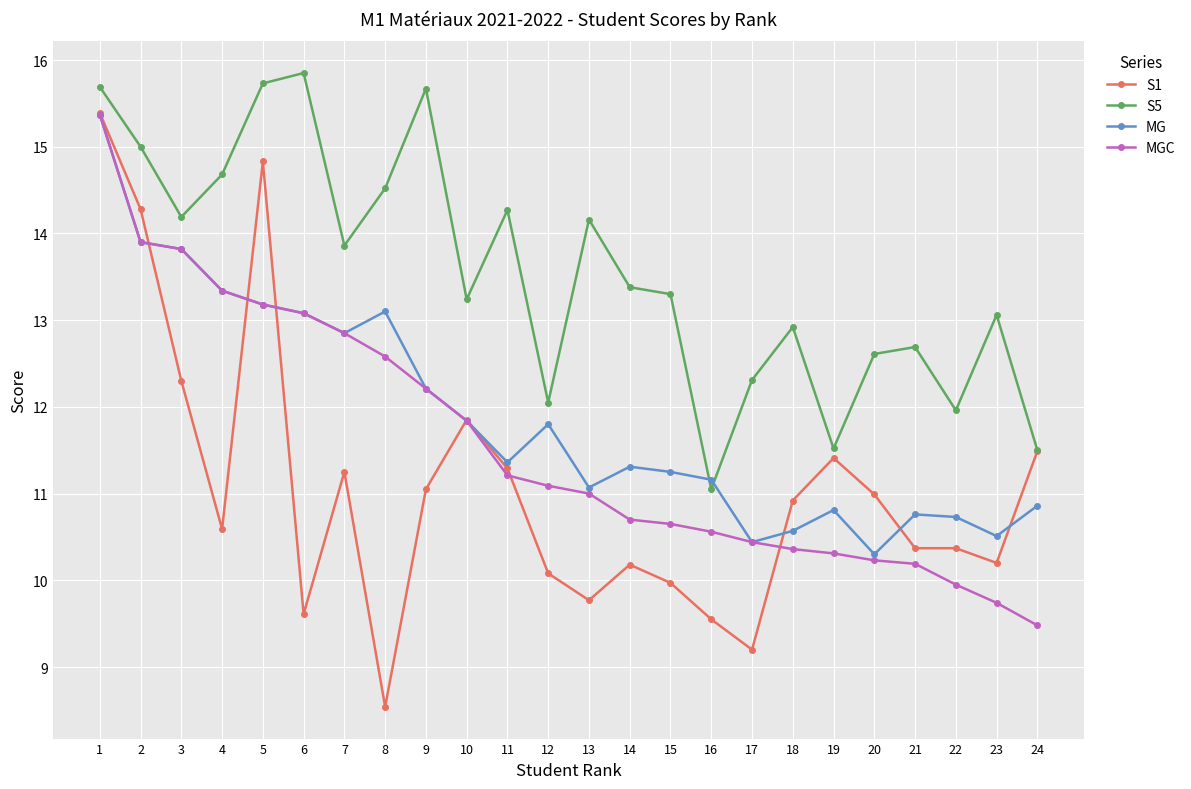

What value does the MG series have at 20?

10.3